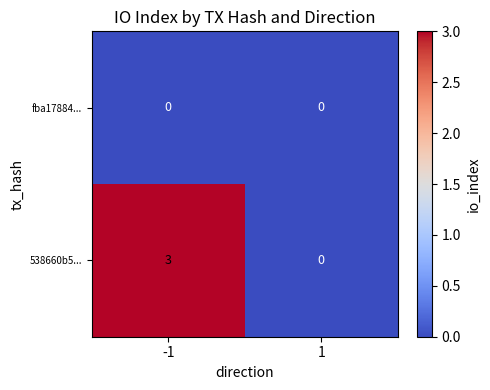

Which series has the largest total across all categories?

538660b5...